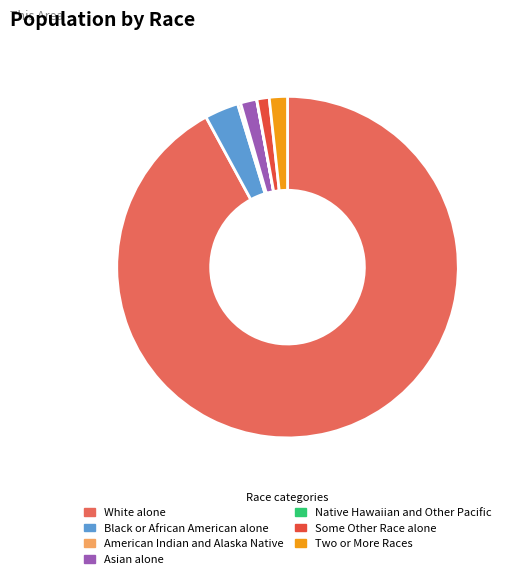

What is the largest slice in the pie chart?

White alone